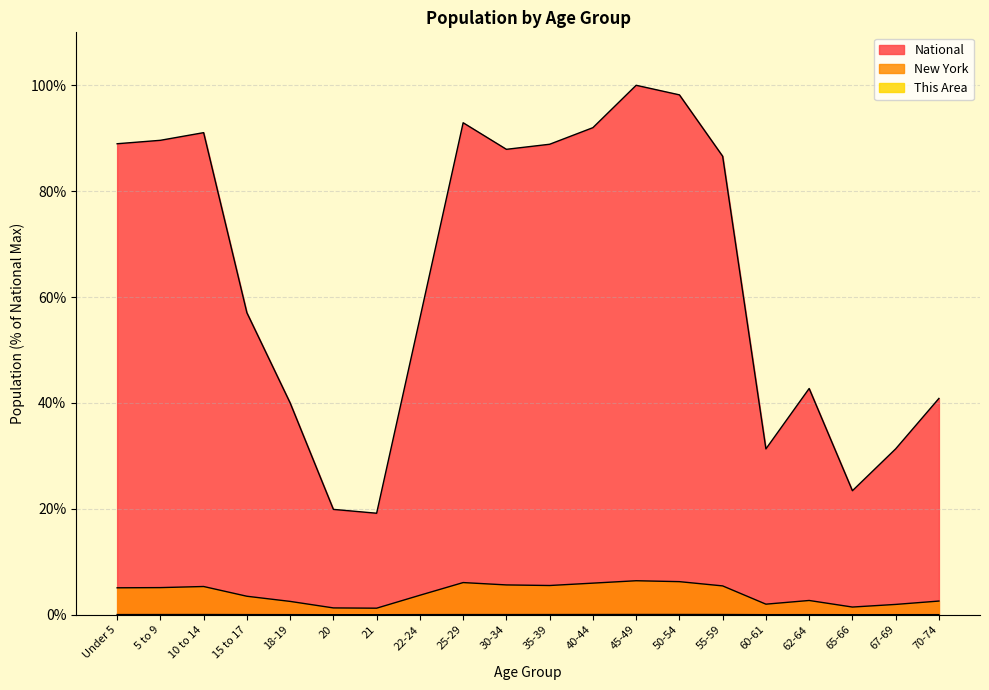

True or false: National and This Area intersect in this chart.

False